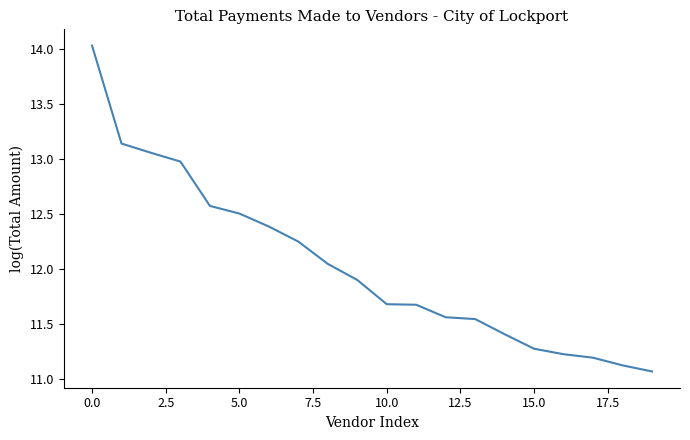

Count the number of data series in this chart.

1